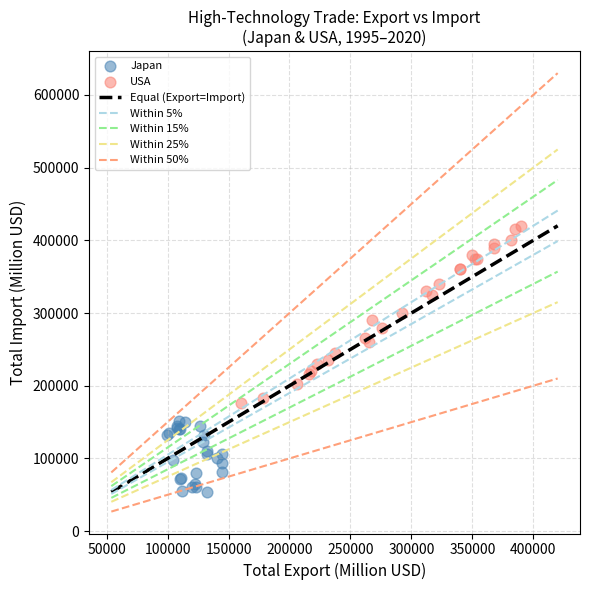

Which series reaches the maximum Y coordinate?

USA